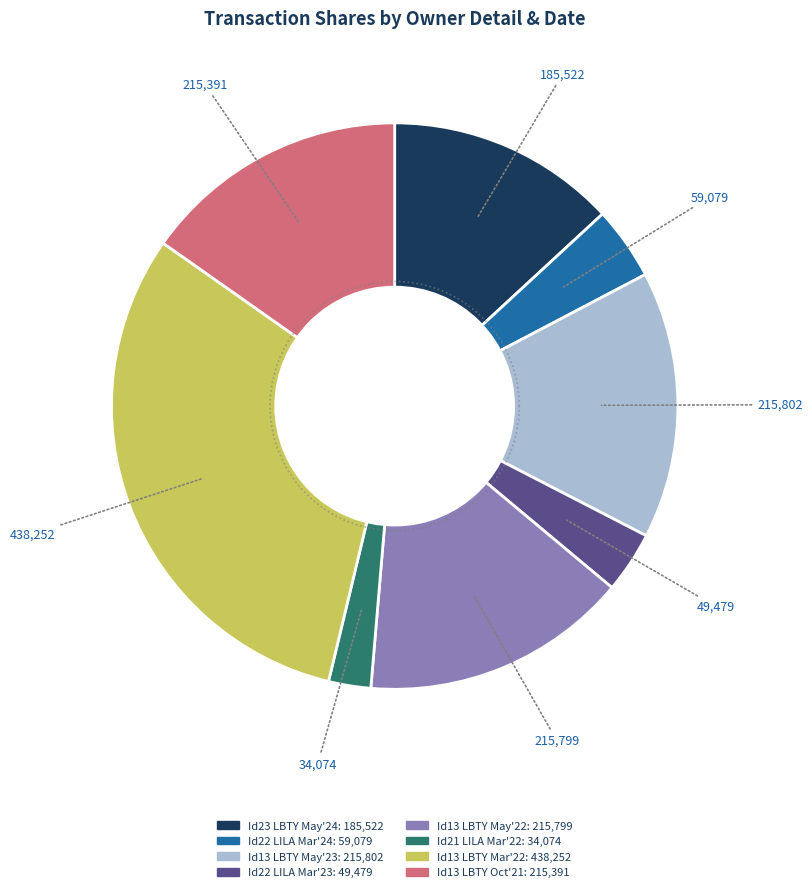

Approximately how many times larger is the value at 13 (LBTY 2022-05-01) compared to 13 (LBTY 2023-05-01)?

1.0